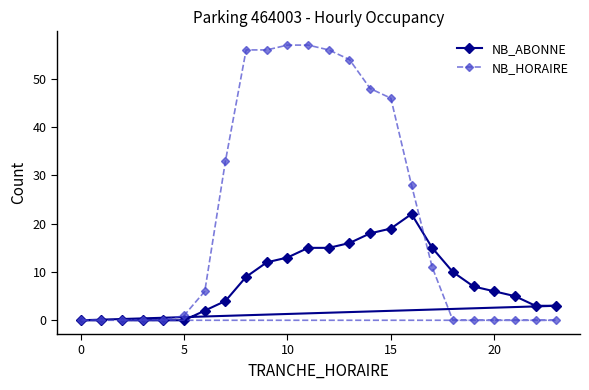

Reading right to left, what are all the values shown in this chart?

NB_ABONNE: 3	3	5	6	7	10	15	22	19	18	16	15	15	13	12	9	4	2	0	0	0	0	0	0
NB_HORAIRE: 0	0	0	0	0	0	11	28	46	48	54	56	57	57	56	56	33	6	1	0	0	0	0	0